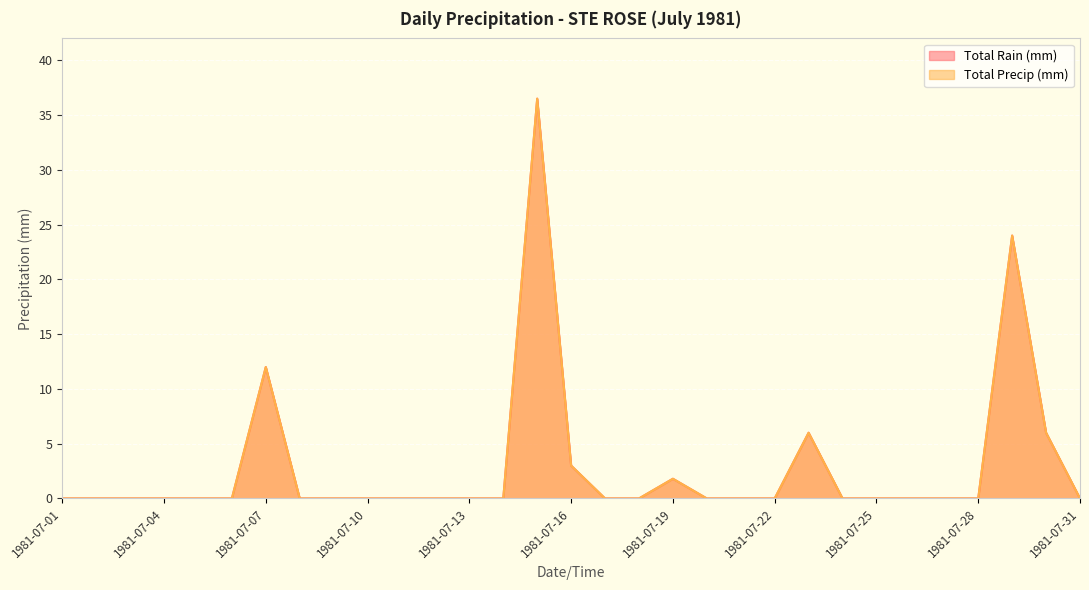

At which label does Total Rain (mm) reach its peak?

1981-07-15